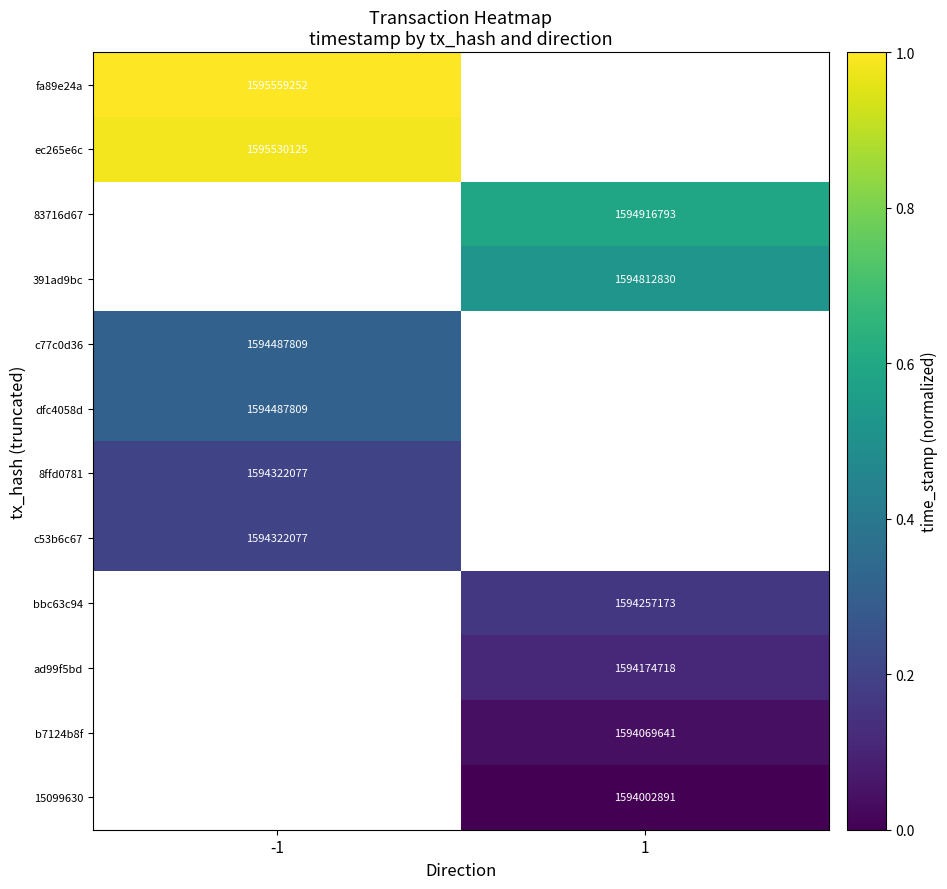

What is the greatest value displayed?

1.0